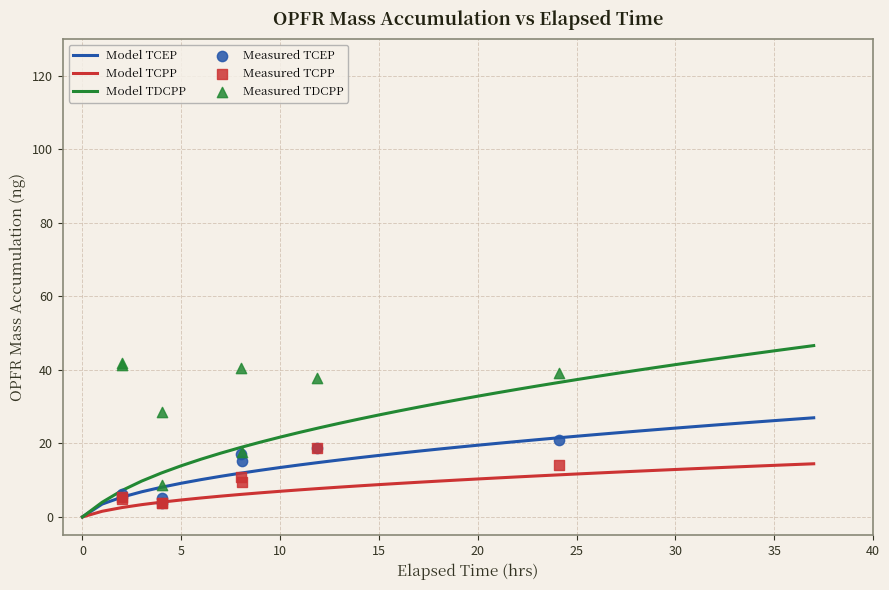

Which series reaches the maximum Y coordinate?

Model TDCPP (Panel A)